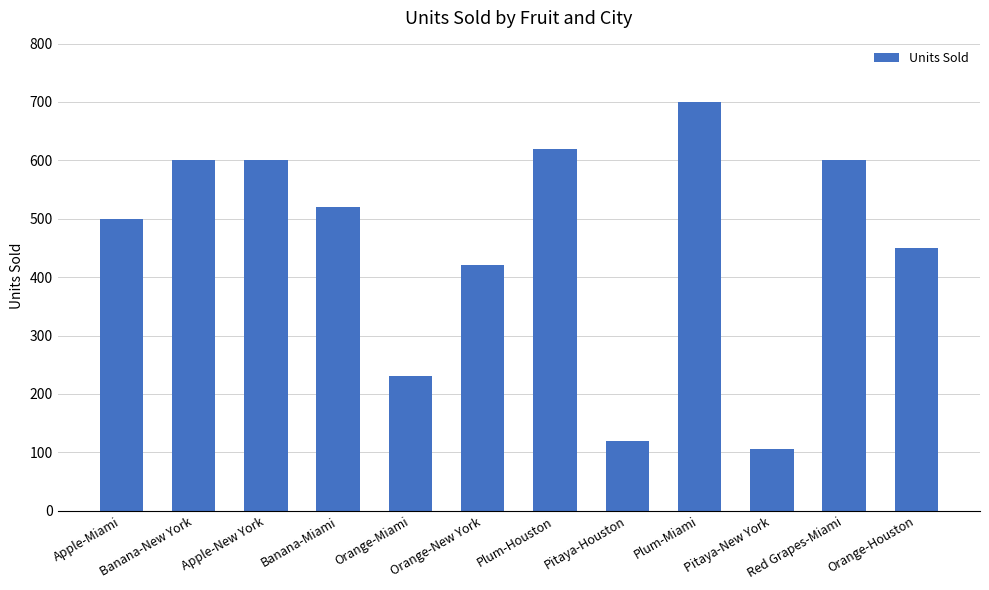

Does the chart contain stacked bars?

No